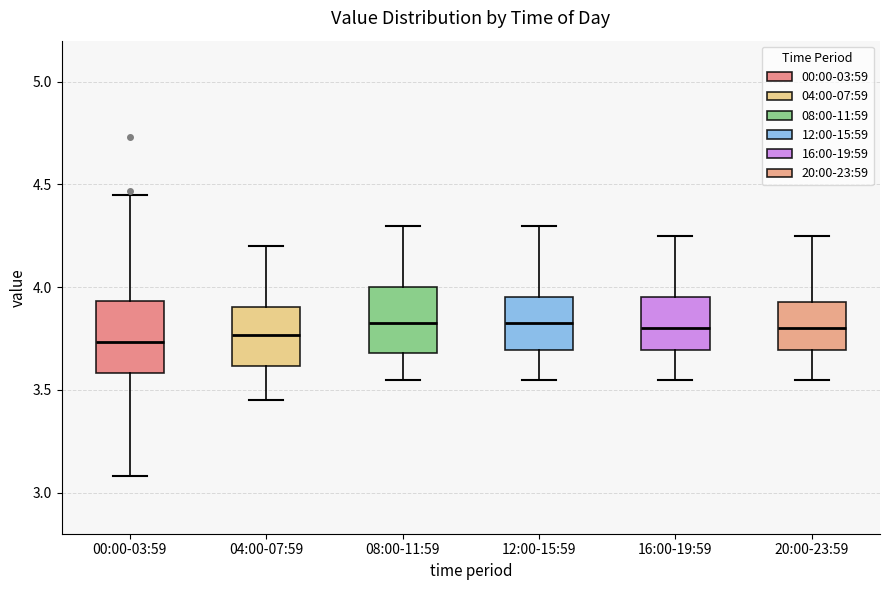

Where does the median line of the box for 08:00-11:59 sit on the y-axis? The values are not printed on the chart, so give them approximately, as read against the axis.

3.85